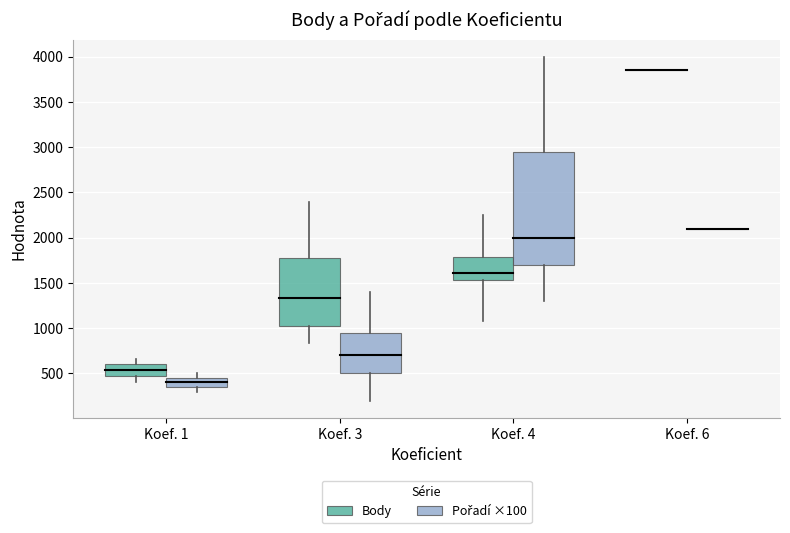

What is the lowest value of the Pořadí series?

2